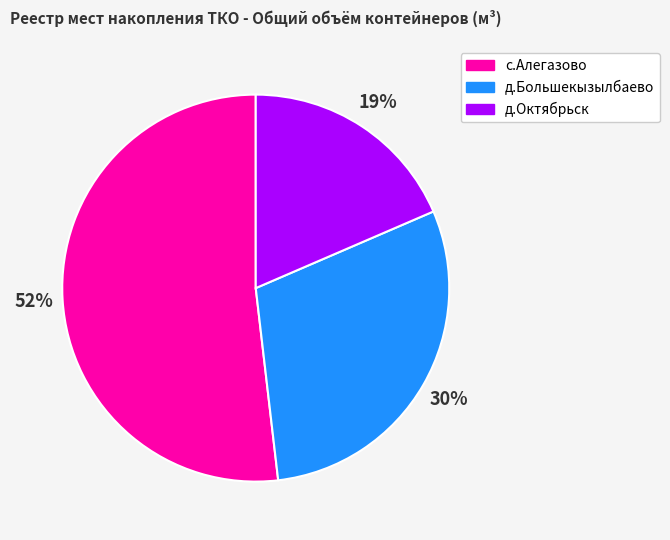

To the nearest percent, what is the difference between the largest and smallest slice percentages?

33%